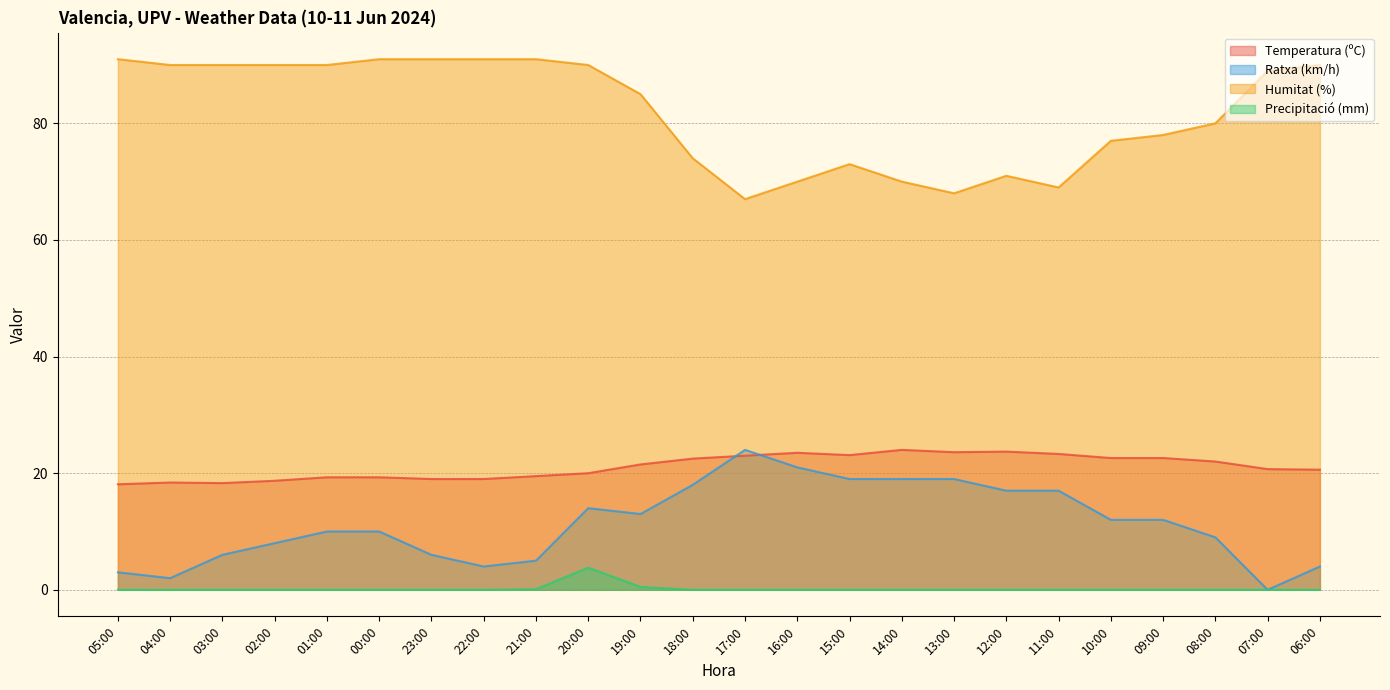

How many distinct data groups are displayed?

4